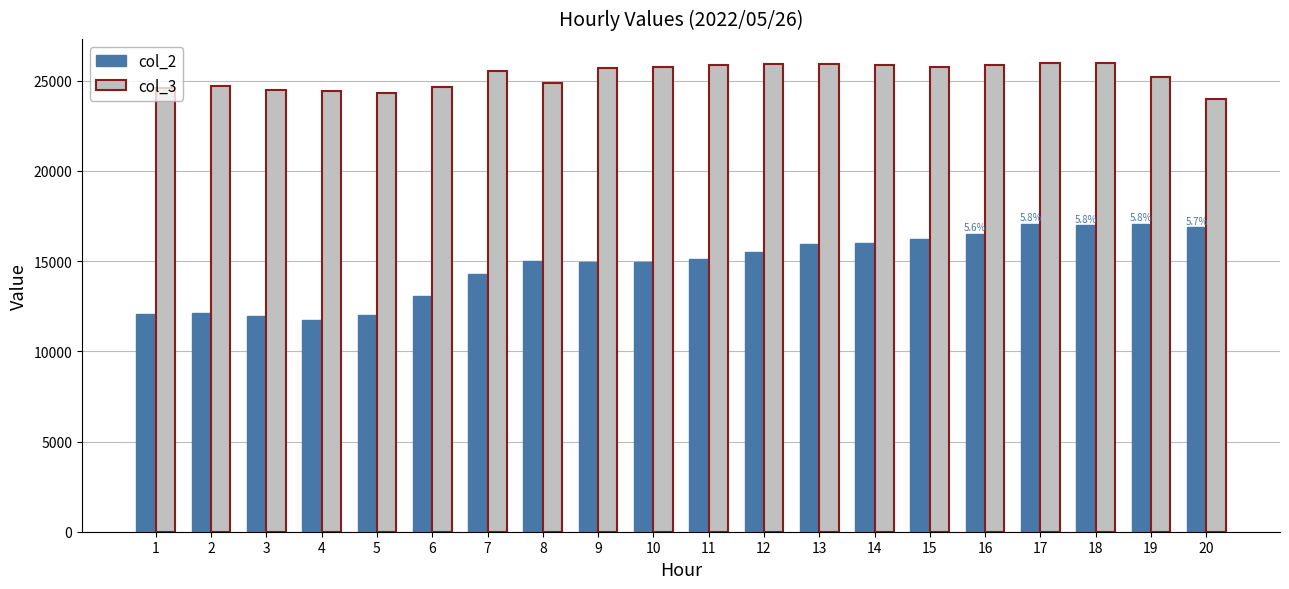

At 12, list the series in order from smallest to largest.

col_2, col_3